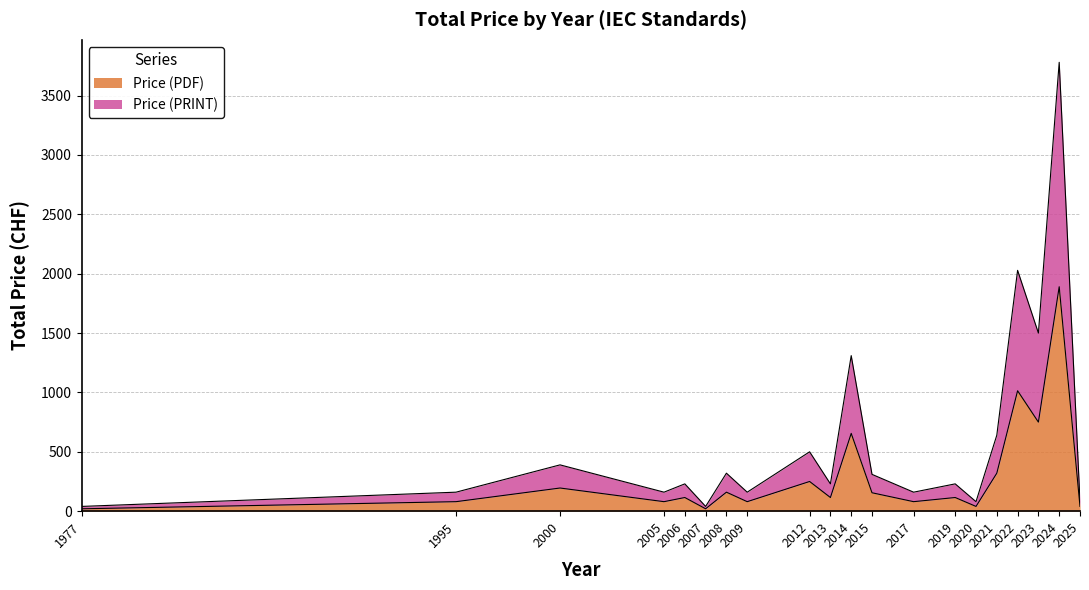

At which category is the sum across all series the highest?

2024